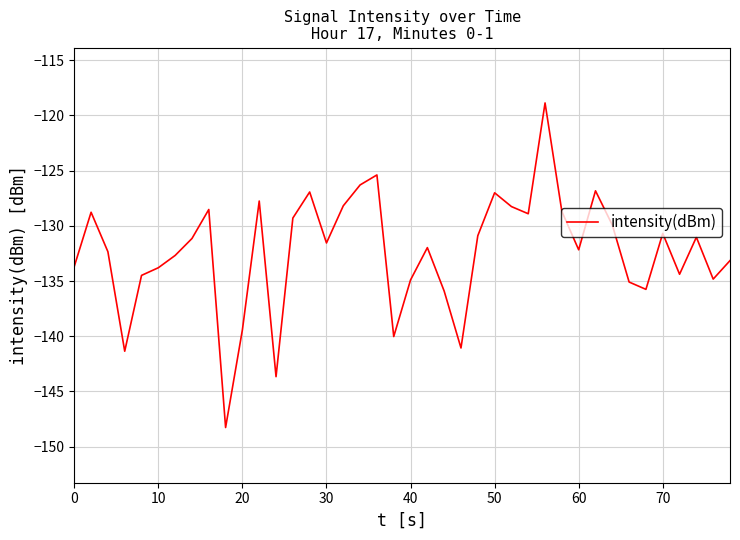

How many lines are shown in the chart?

1